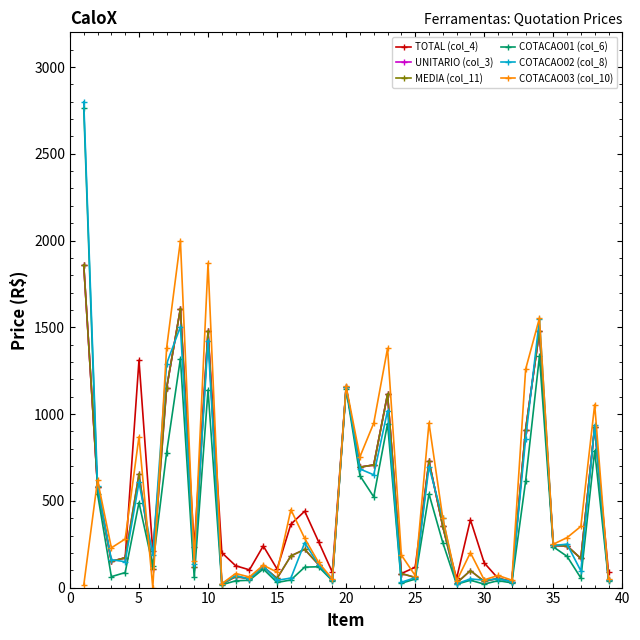

Does the chart have visible grid lines?

No